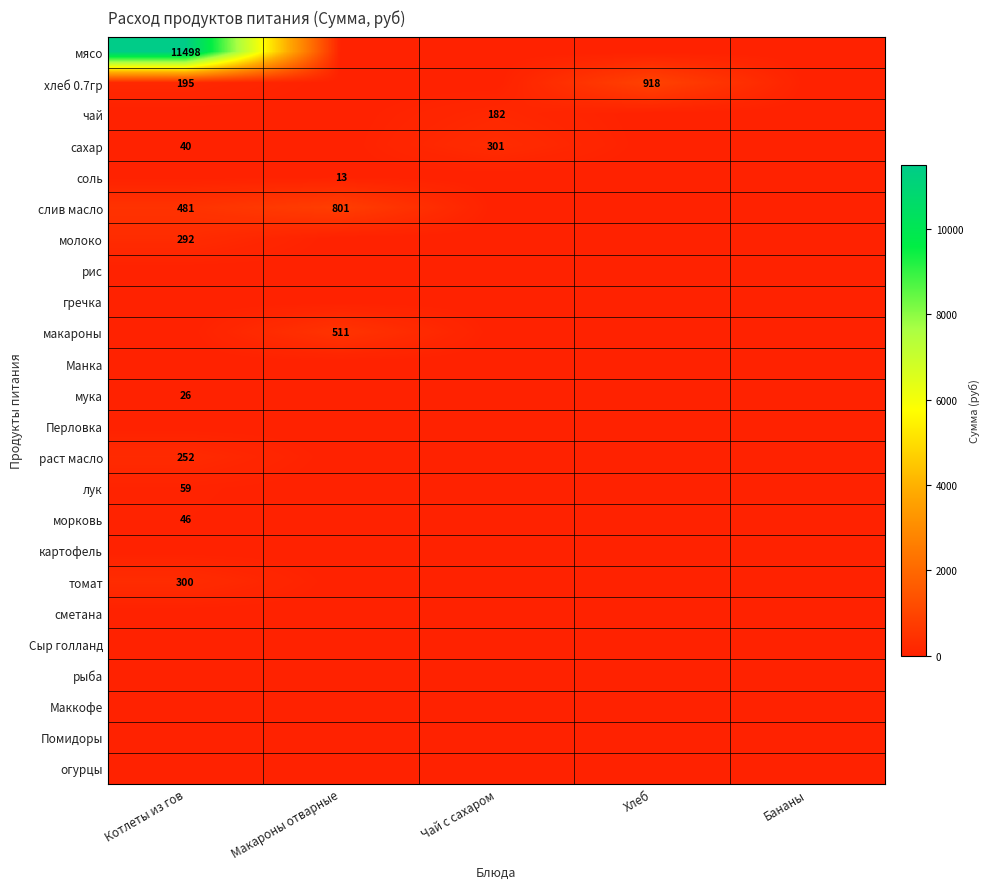

What is the difference between the highest and lowest values at Хлеб?

917.8